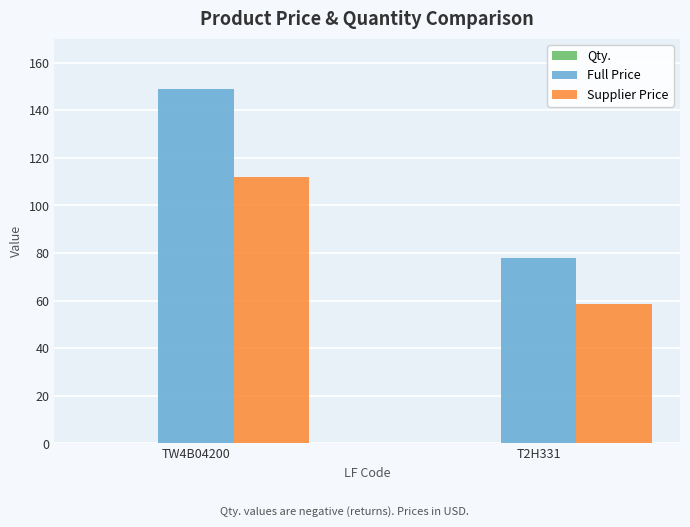

Which series changed the most between TW4B04200 and T2H331?

Full Price